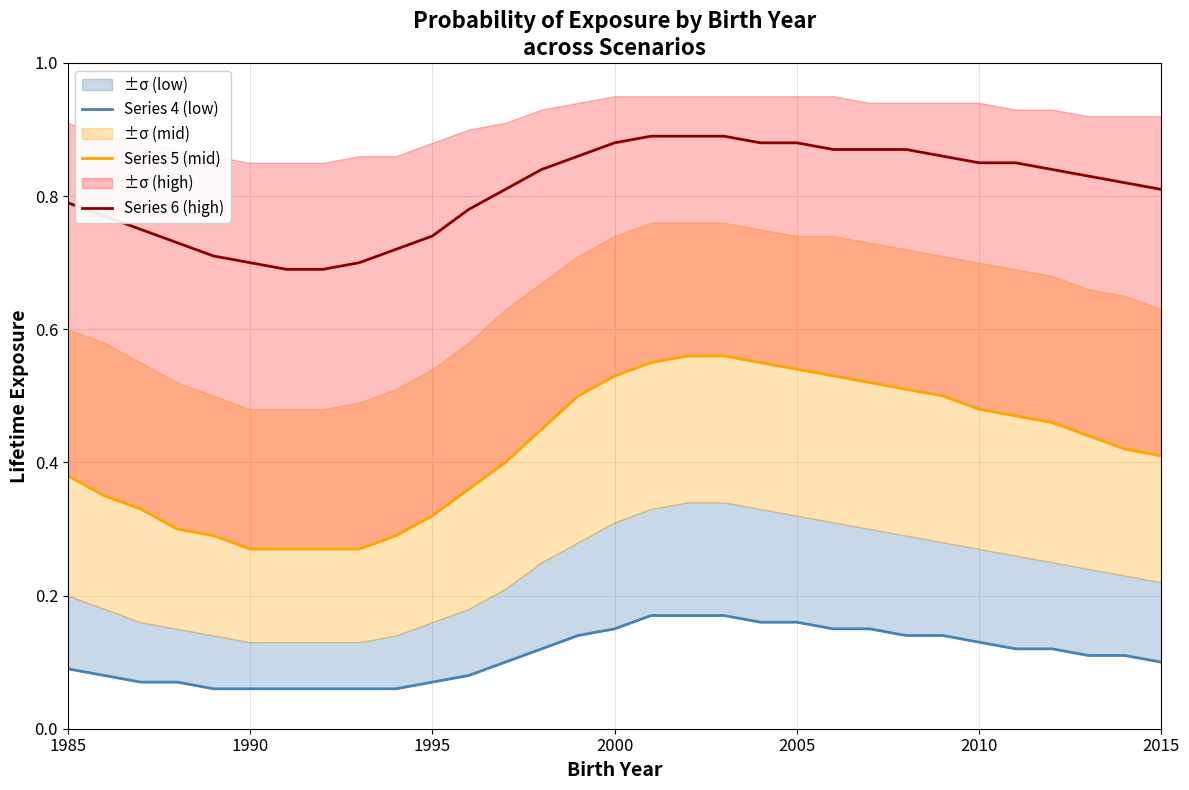

True or false: Series 5 (mid) and Series 6 (high) cross at least once.

False